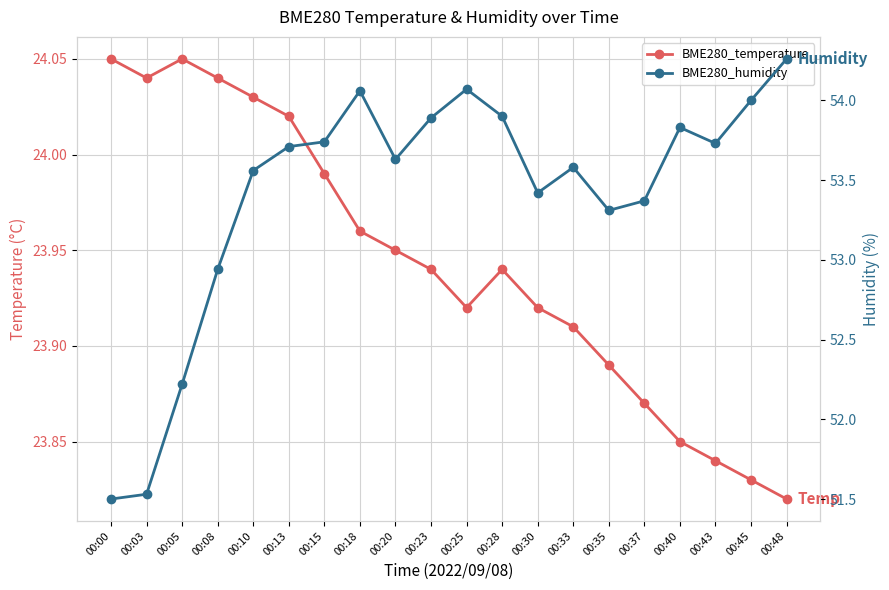

Is the value of BME280_humidity at 00:28 greater than the value of BME280_temperature at 00:15?

Yes